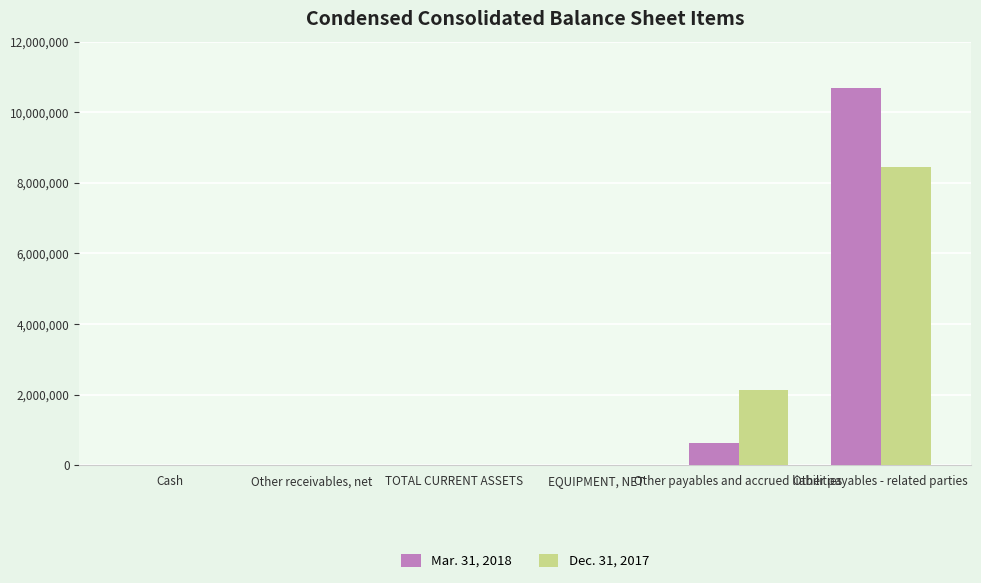

At which category is the sum across all series the highest?

Other payables - related parties